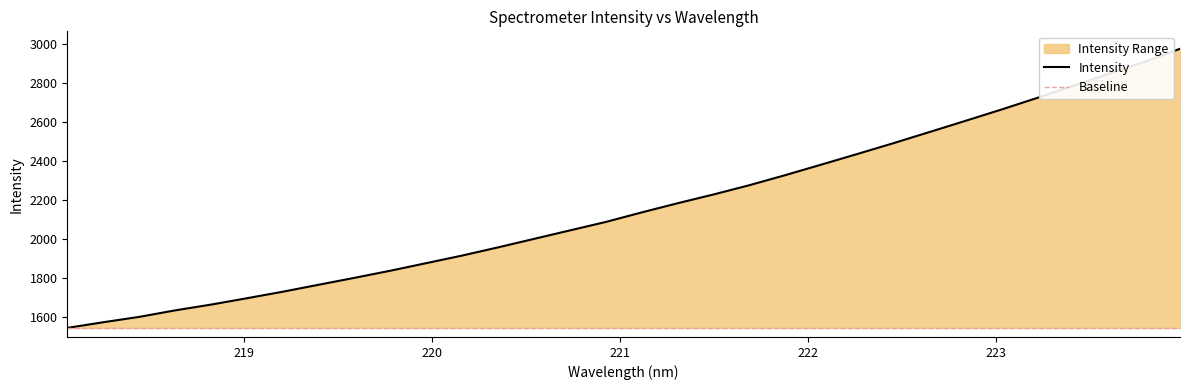

Reading left to right, what are all the values shown in this chart?

1545.9	1574.9	1602.3	1635.7	1665.2	1697.9	1731.3	1767.1	1802.5	1839.0	1877.8	1916.7	1958.6	2002.0	2045.4	2088.7	2137.6	2184.4	2229.4	2276.8	2328.4	2382.0	2436.2	2491.1	2547.9	2605.1	2662.7	2722.4	2783.9	2846.7	2907.2	2975.0